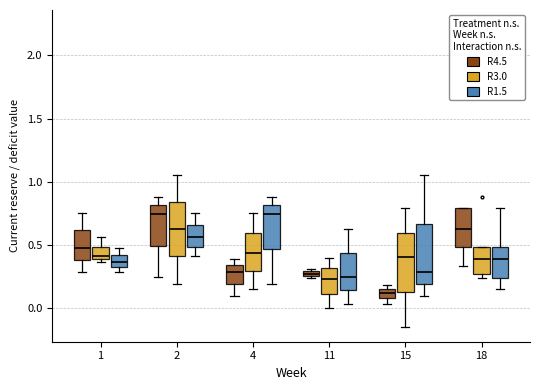

Where does the median line of the box for 15 (R1.5) sit on the y-axis? The values are not printed on the chart, so give them approximately, as read against the axis.

0.30